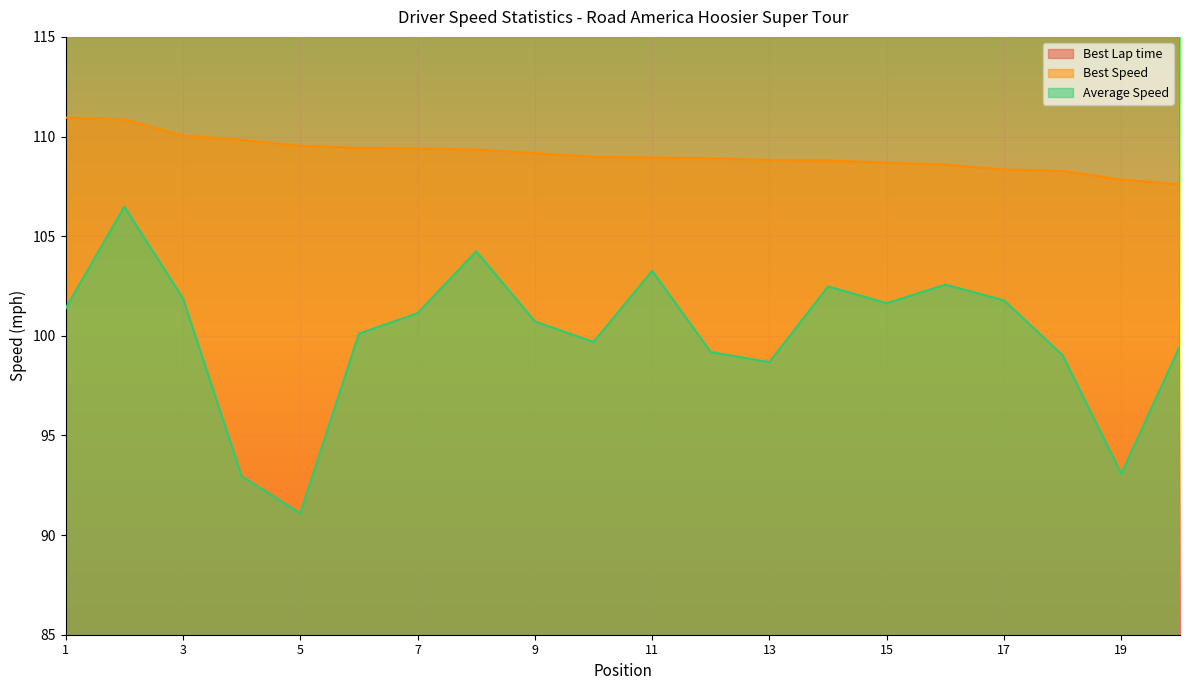

What is the minimum value shown in the chart?

91.1